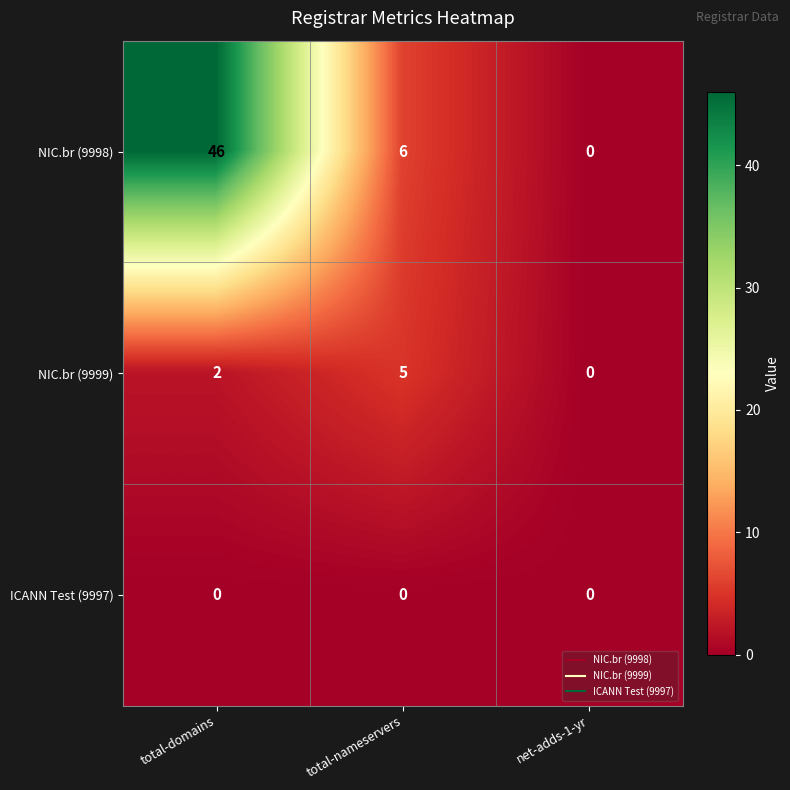

Rank the series by their maximum value, from highest to lowest.

NIC.br (9998), NIC.br (9999), ICANN Test (9997)